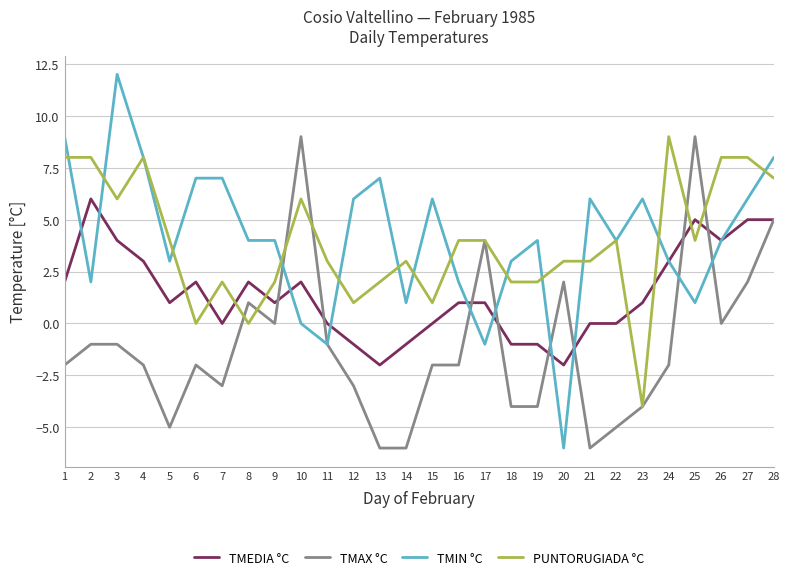

Is this an area chart (filled region under the line)?

No